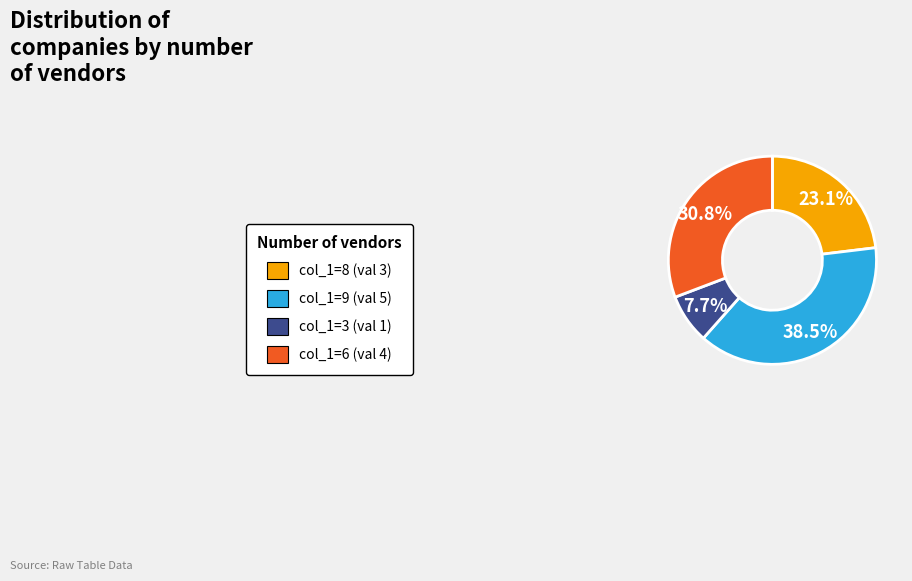

Between col_1=8 (val 3) and col_1=3 (val 1), which is larger?

col_1=8 (val 3)